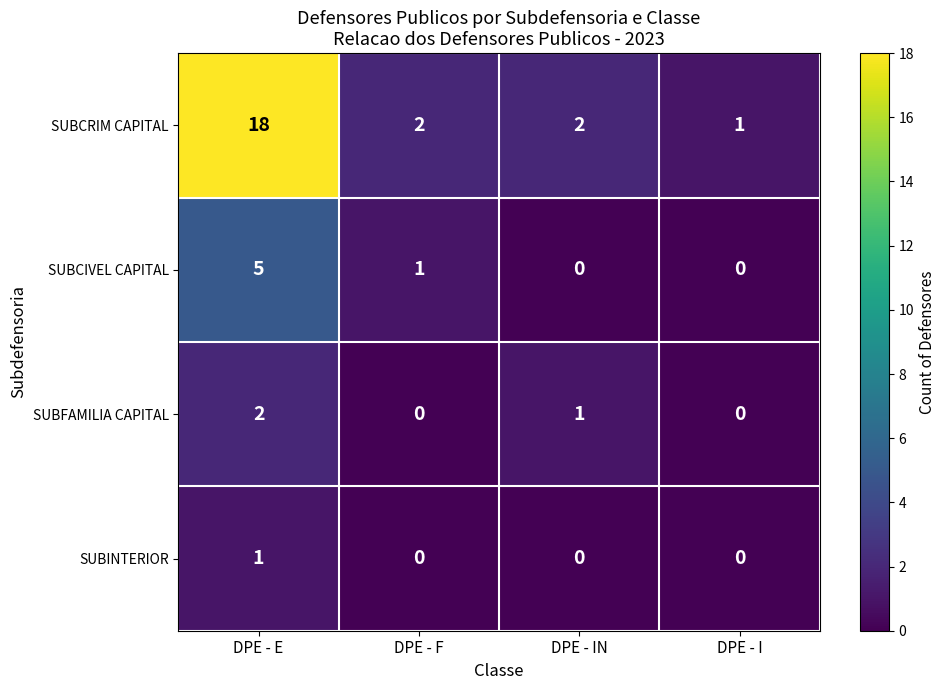

Reading right to left, transcribe all the data shown in this chart.

SUBCRIM CAPITAL: DPE - I=1	DPE - IN=2	DPE - F=2	DPE - E=18
SUBCIVEL CAPITAL: DPE - I=0	DPE - IN=0	DPE - F=1	DPE - E=5
SUBFAMILIA CAPITAL: DPE - I=0	DPE - IN=1	DPE - F=0	DPE - E=2
SUBINTERIOR: DPE - I=0	DPE - IN=0	DPE - F=0	DPE - E=1